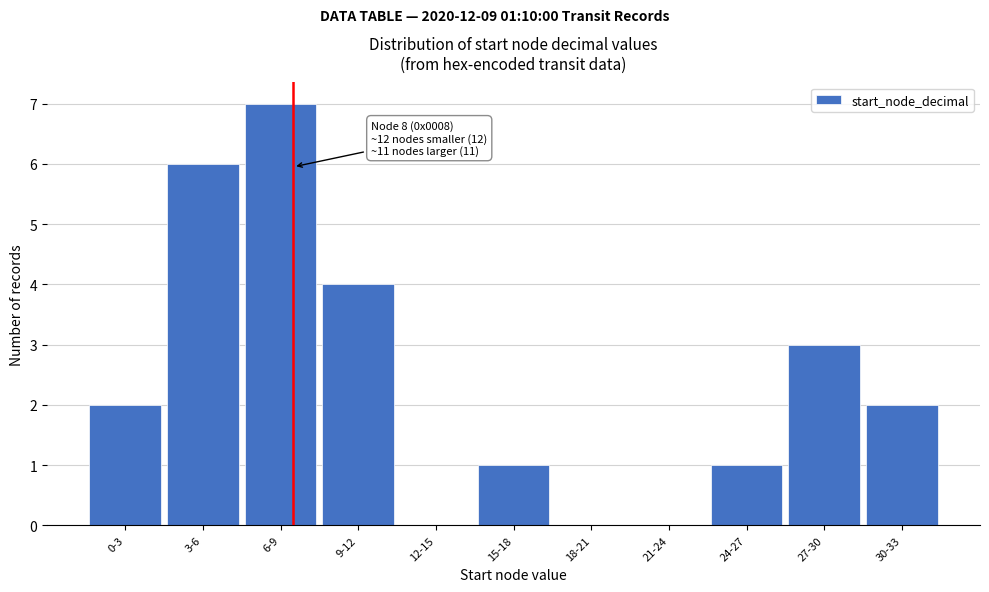

Reading right to left, extract all data points from this chart.

30-33=2	27-30=3	24-27=1	21-24=0	18-21=0	15-18=1	12-15=0	9-12=4	6-9=7	3-6=6	0-3=2